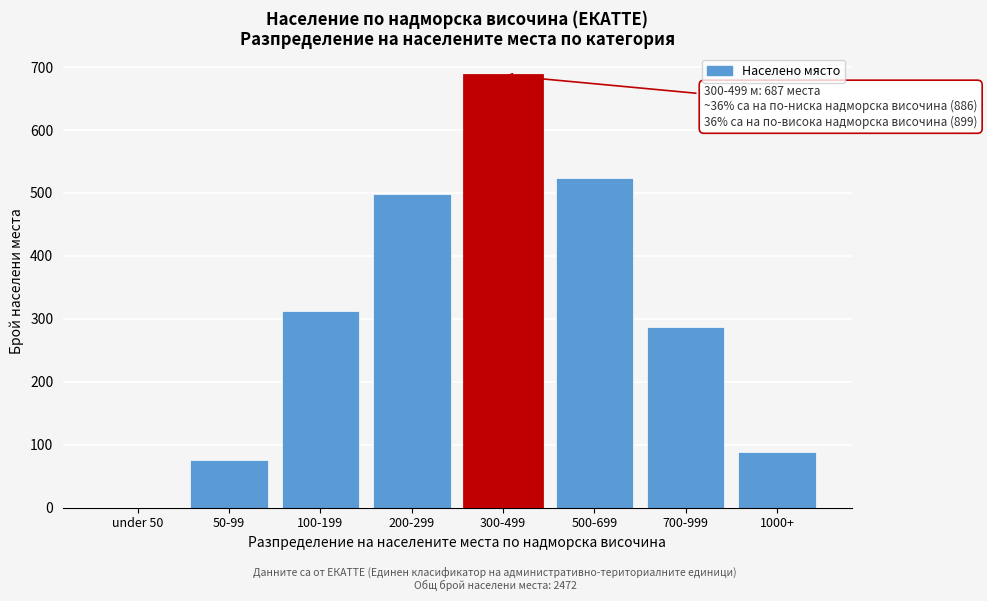

Reading left to right, extract all data points from this chart.

under 50=0	50-99=76	100-199=312	200-299=498	300-499=687	500-699=523	700-999=287	1000+=89